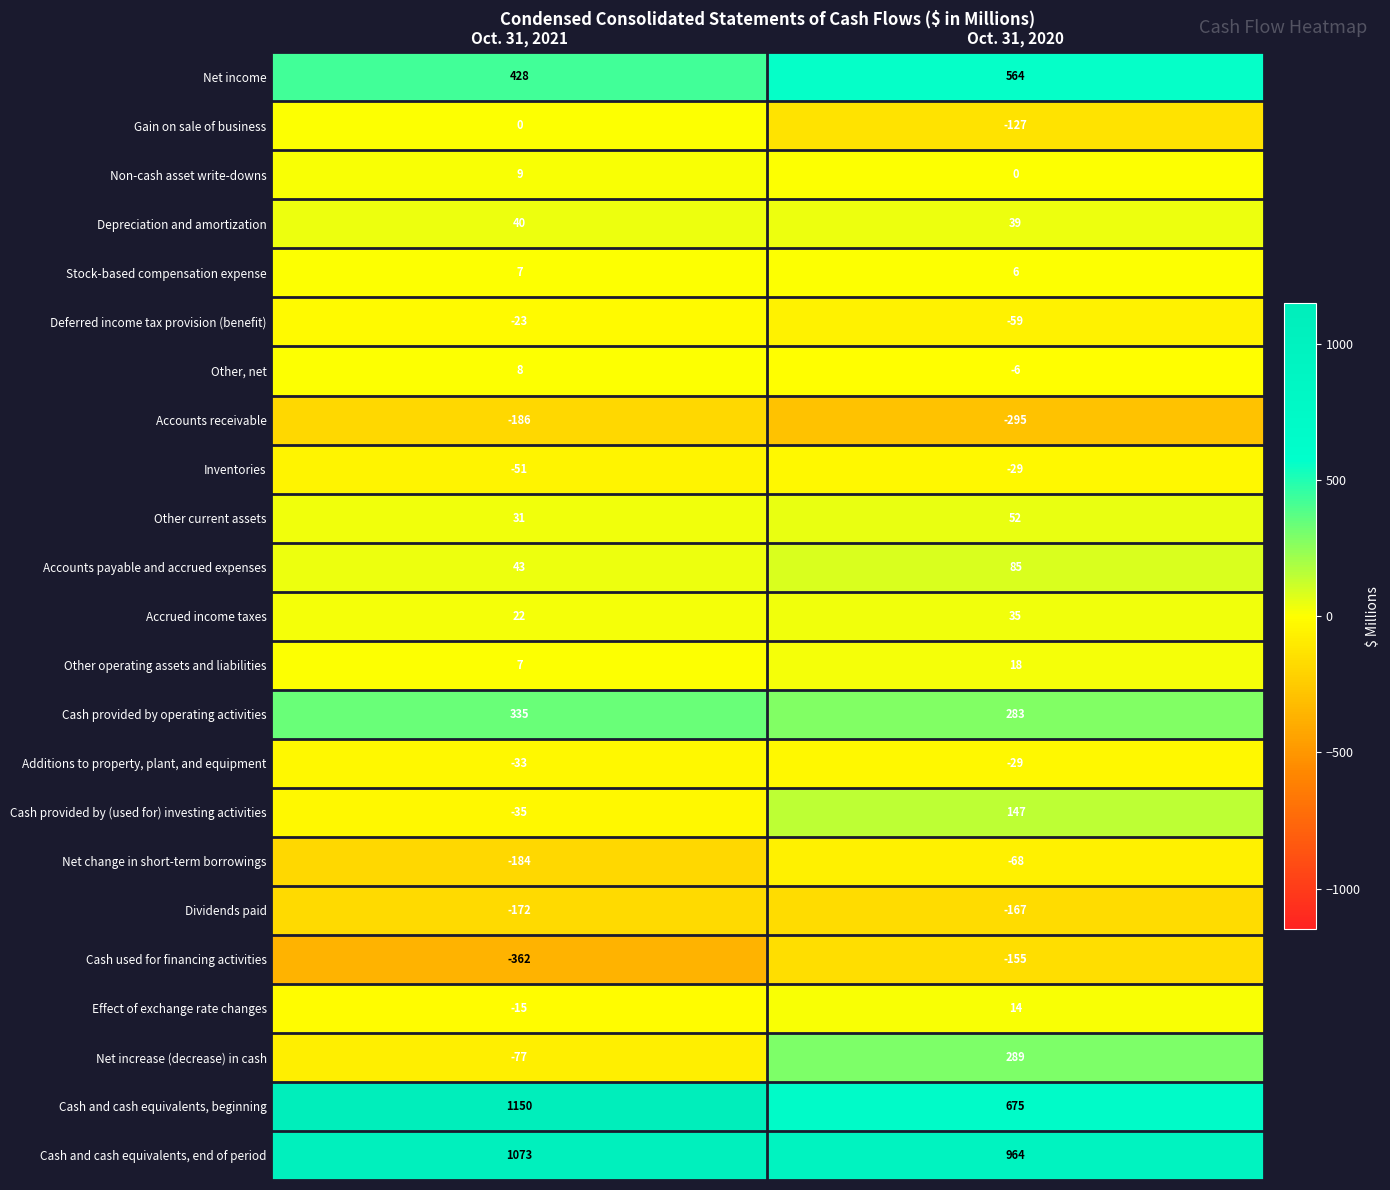

True or false: Cash and cash equivalents, end of period has a value of 460 at Oct. 31, 2020.

False